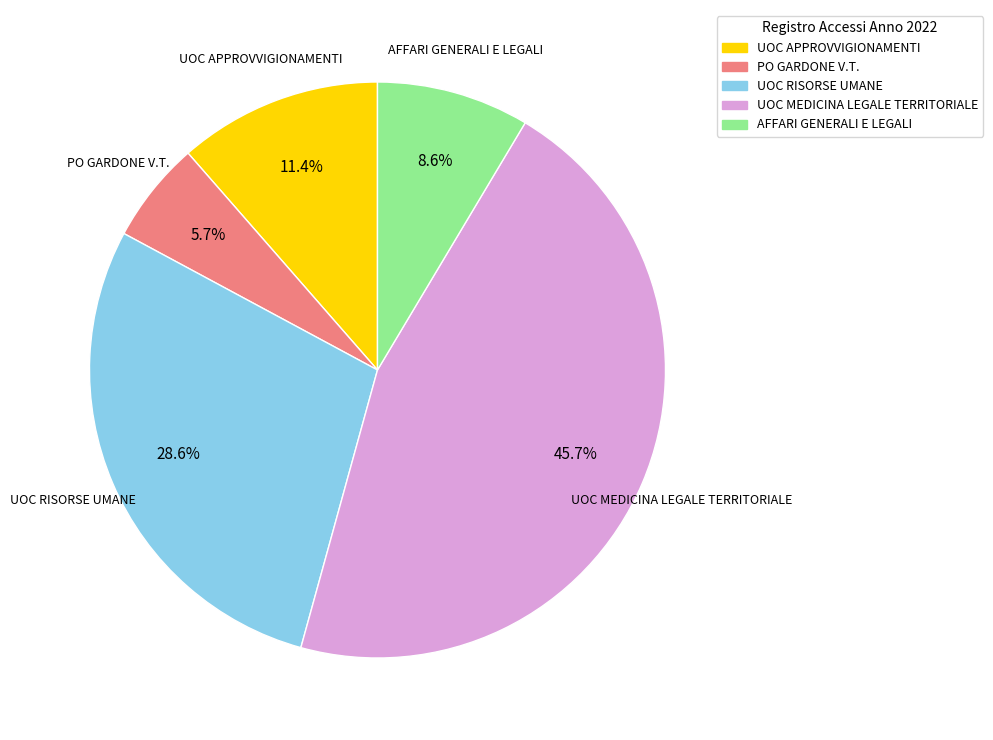

Combined, do UOC APPROVVIGIONAMENTI and UOC RISORSE UMANE account for over 50%?

No